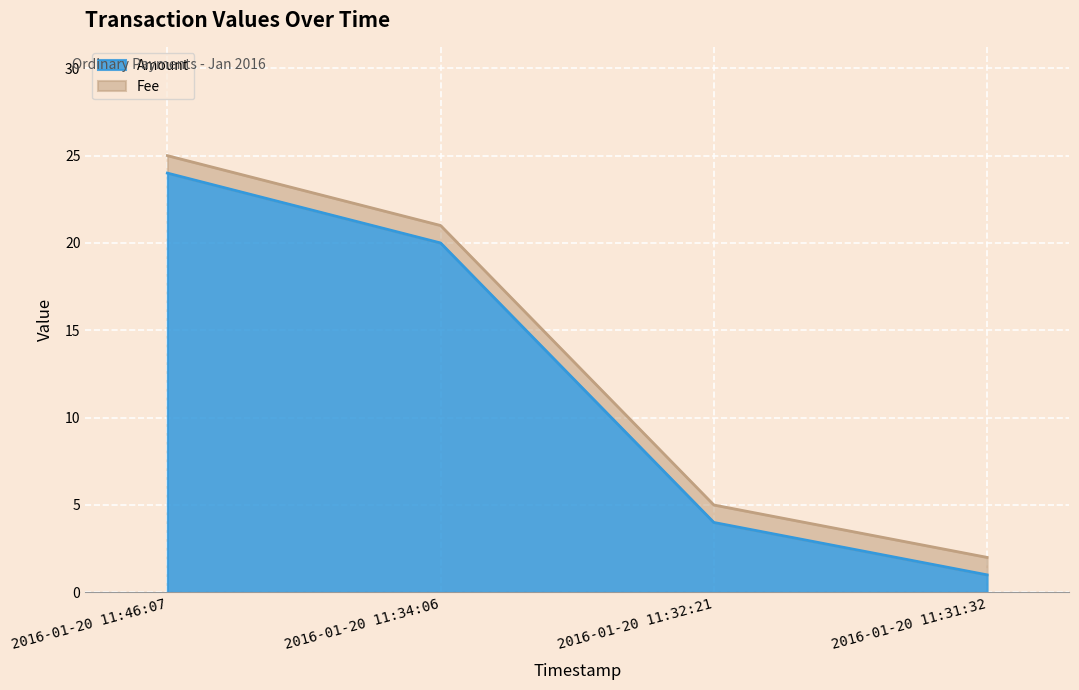

How many lines are shown in the chart?

2